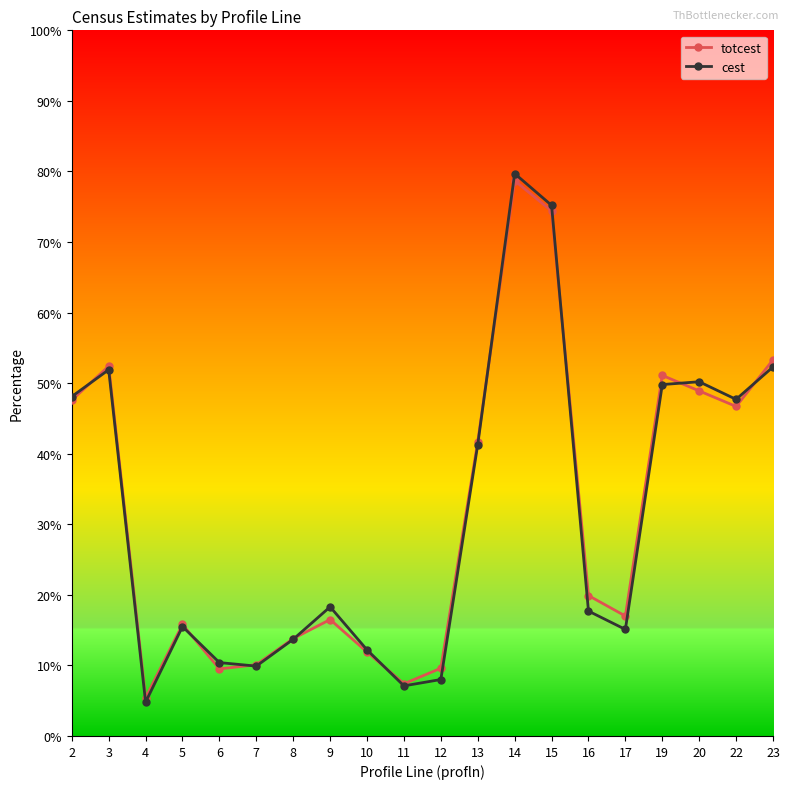

Which series has the widest spread of values?

cest